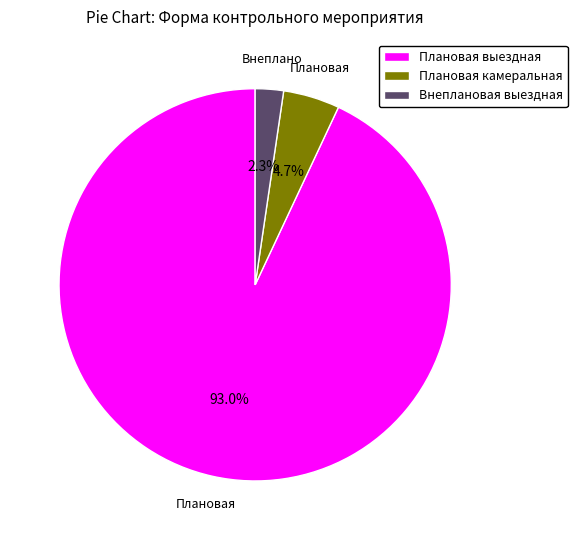

Between Плановая выездная and Плановая камеральная, which is larger?

Плановая выездная